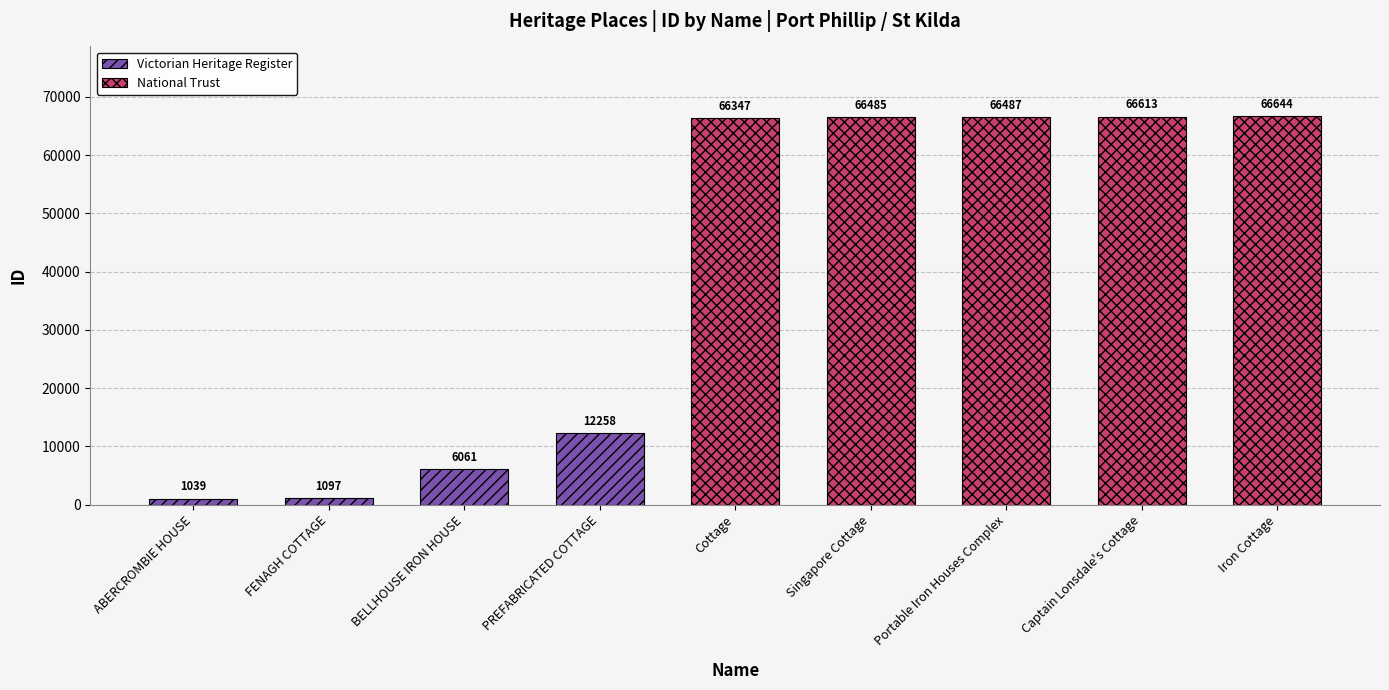

How many data points are less than 66347?

4